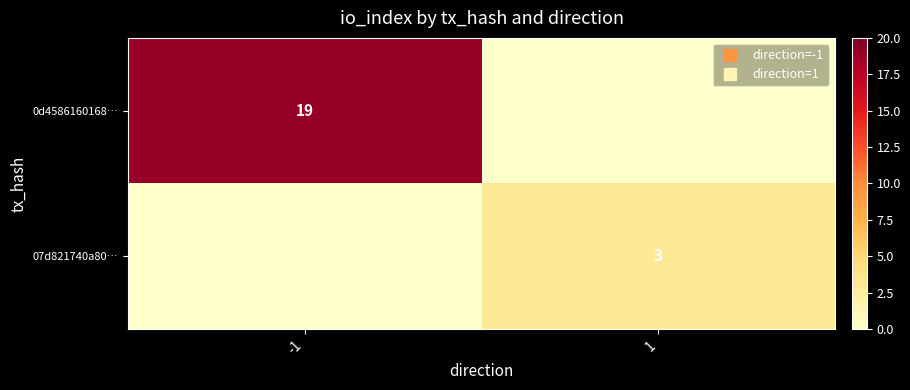

Which category has the lowest value in the 07d821740a80… series?

-1